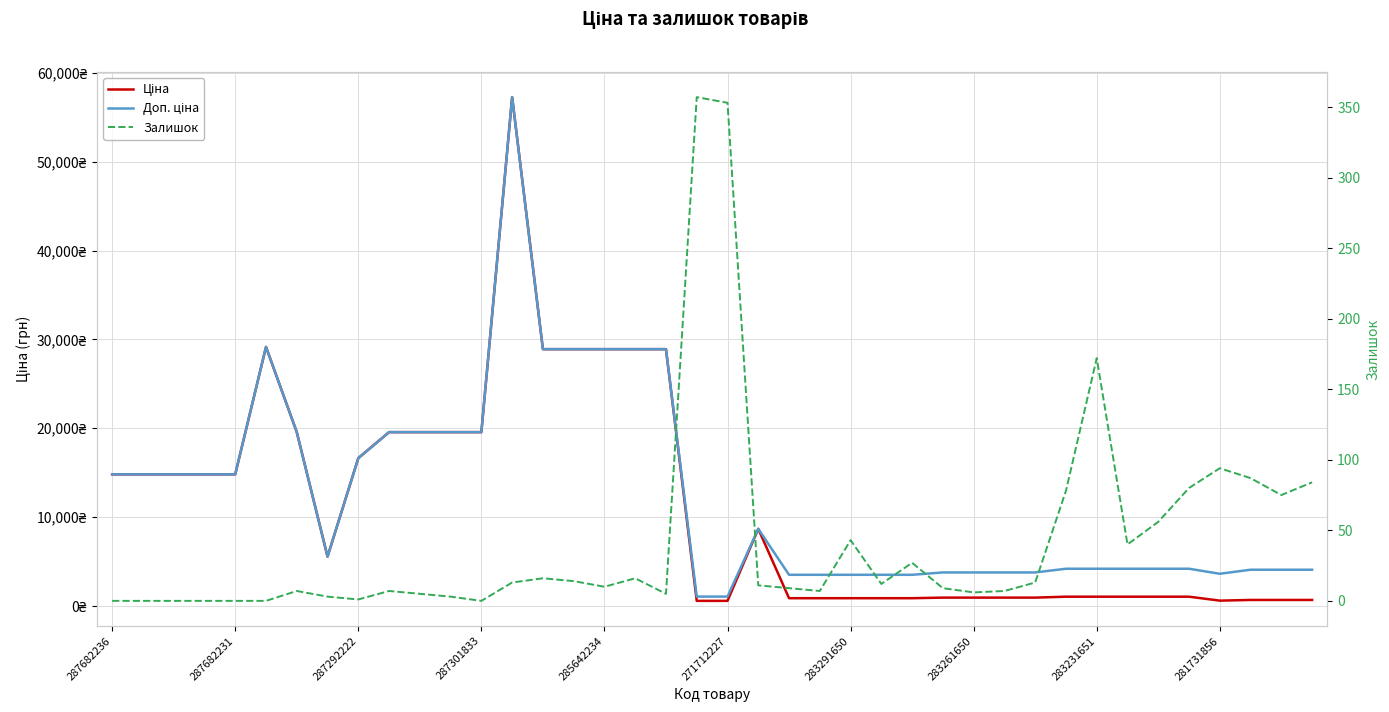

What is the difference between the maximum and minimum values in the Доп. ціна series?

56198.0